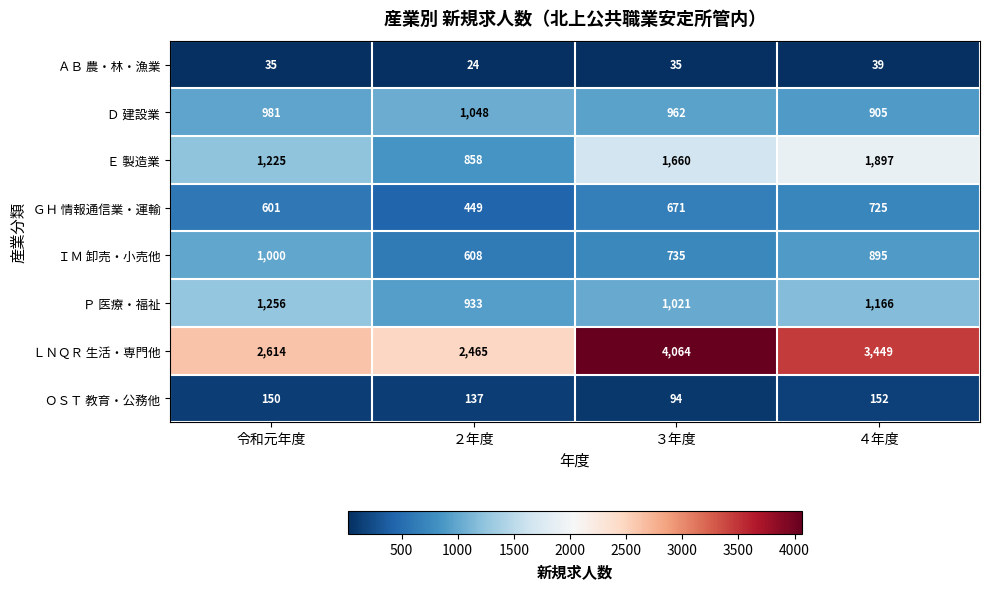

Which series has the widest spread of values?

ＬＮＱＲ 生活・専門他